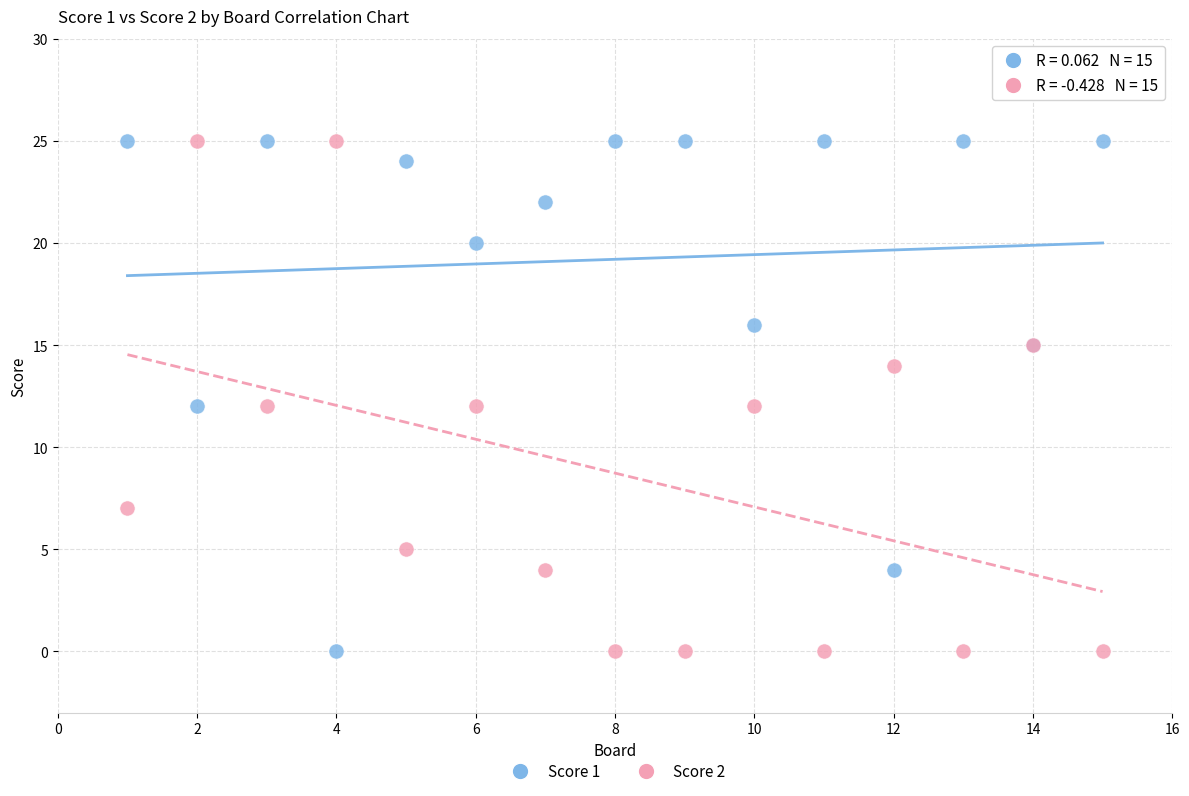

What is the X range (max minus min) for the scatter plot?

14